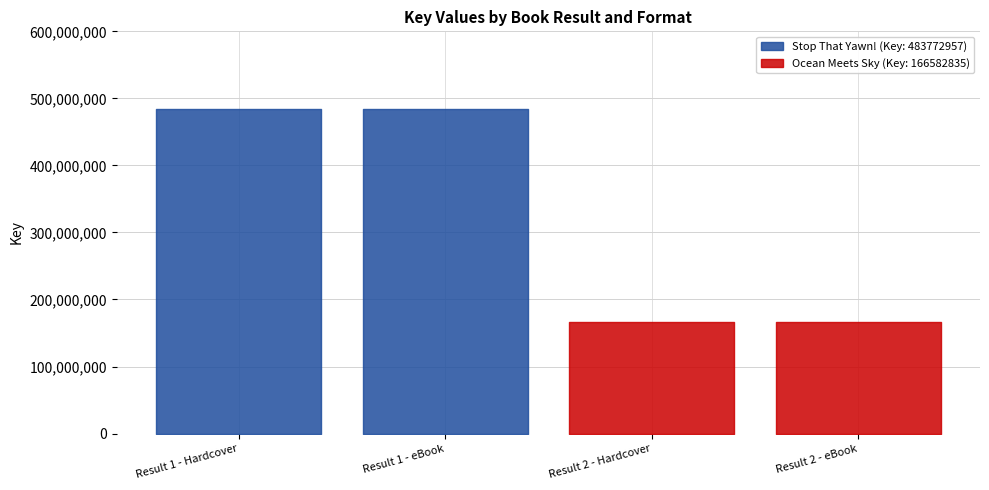

List the labels in order of value, smallest first.

Result 2 - Hardcover, Result 2 - eBook, Result 1 - Hardcover, Result 1 - eBook